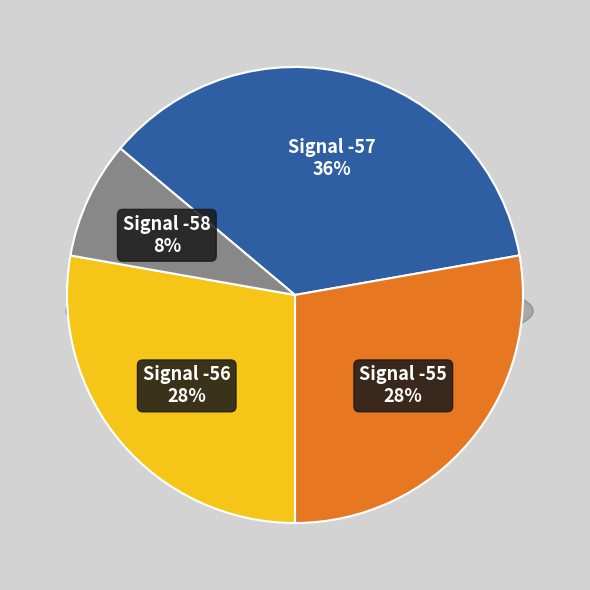

What is the largest slice in the pie chart?

-57